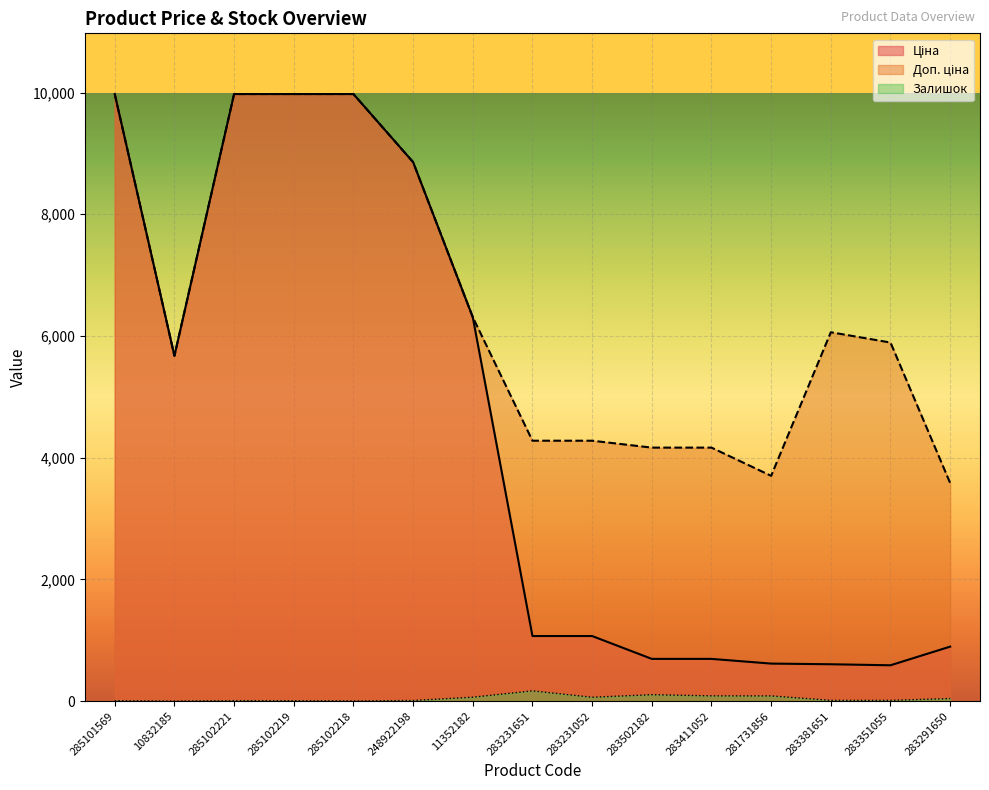

True or false: Доп. ціна and Ціна cross at least once.

False